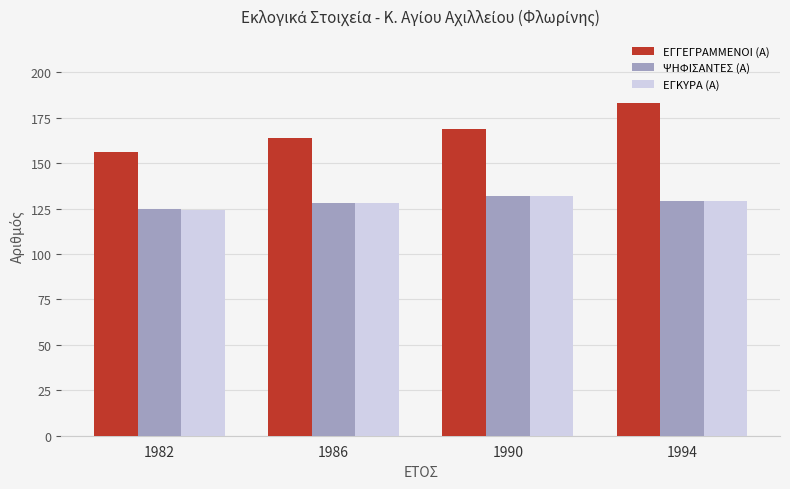

How many values in the ΨΗΦΙΣΑΝΤΕΣ (Α) series are below 129?

2